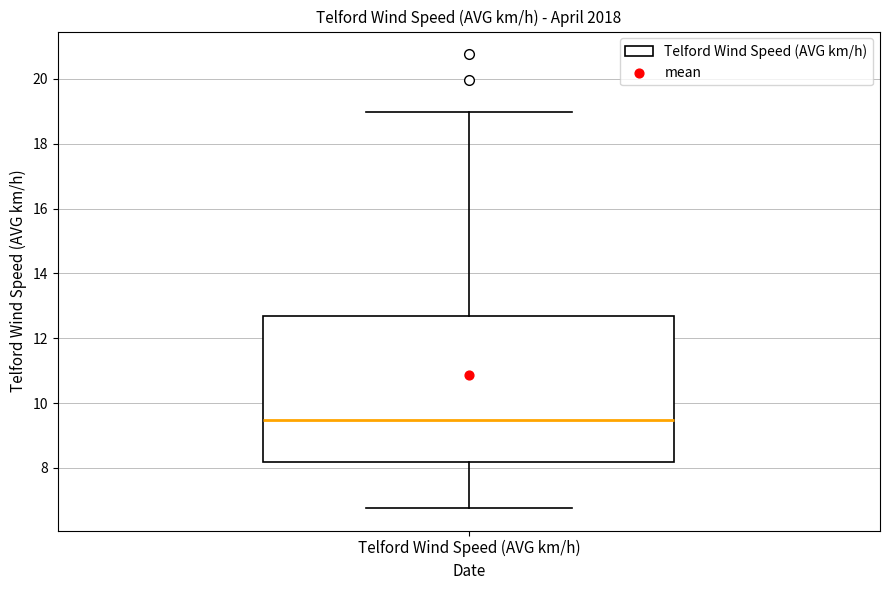

Transcribe this box plot: give where the median line is, the range the box spans, and where the two whiskers end, as read against the y-axis. The values are not printed on the chart, so give them approximately, as read against the axis.

median 9.4, box 8.2 to 12.6, whiskers 6.8 to 19.0